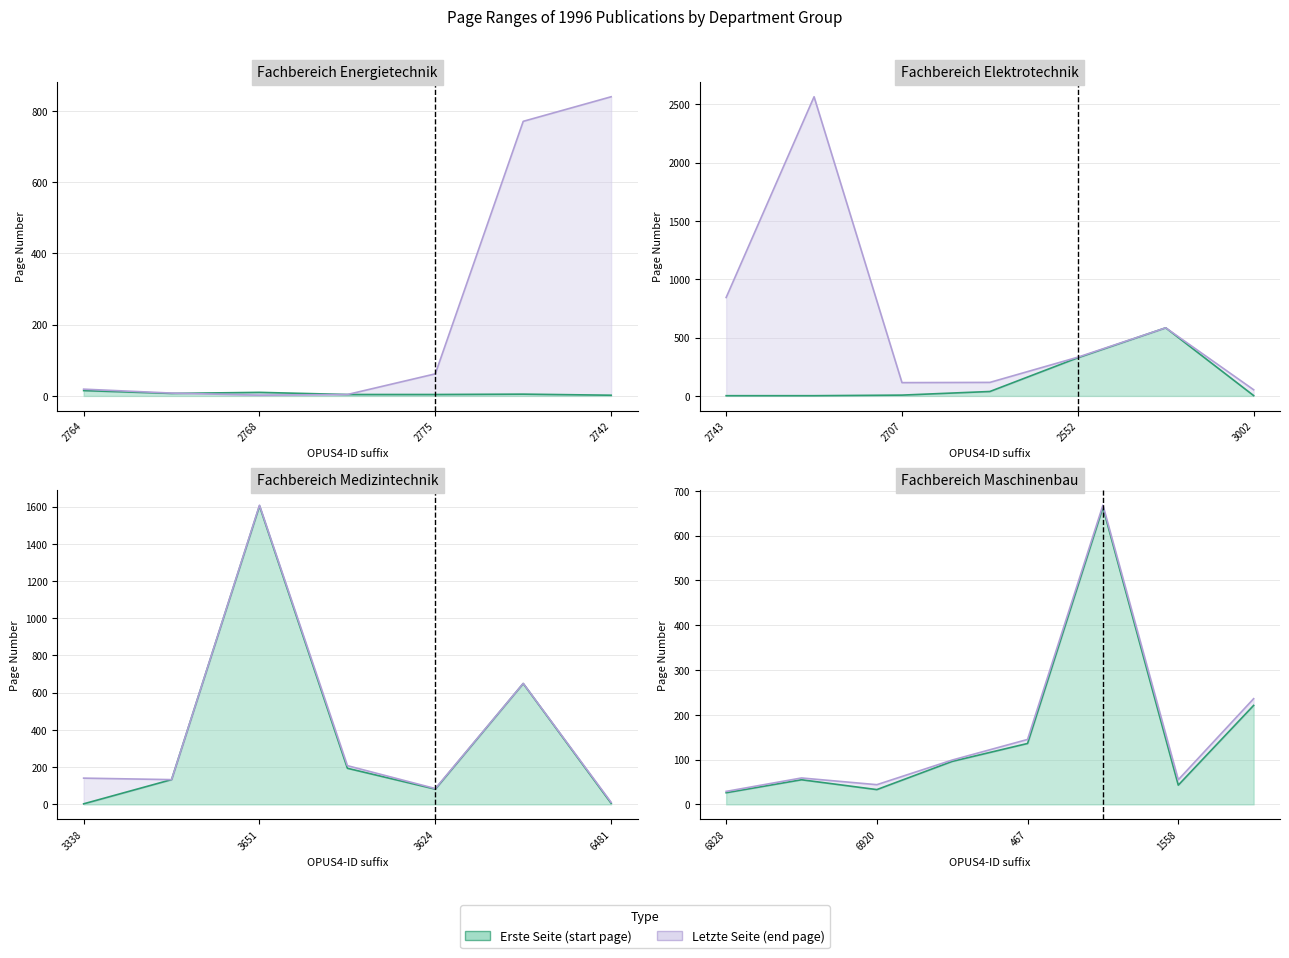

How many lines are shown in the chart?

2